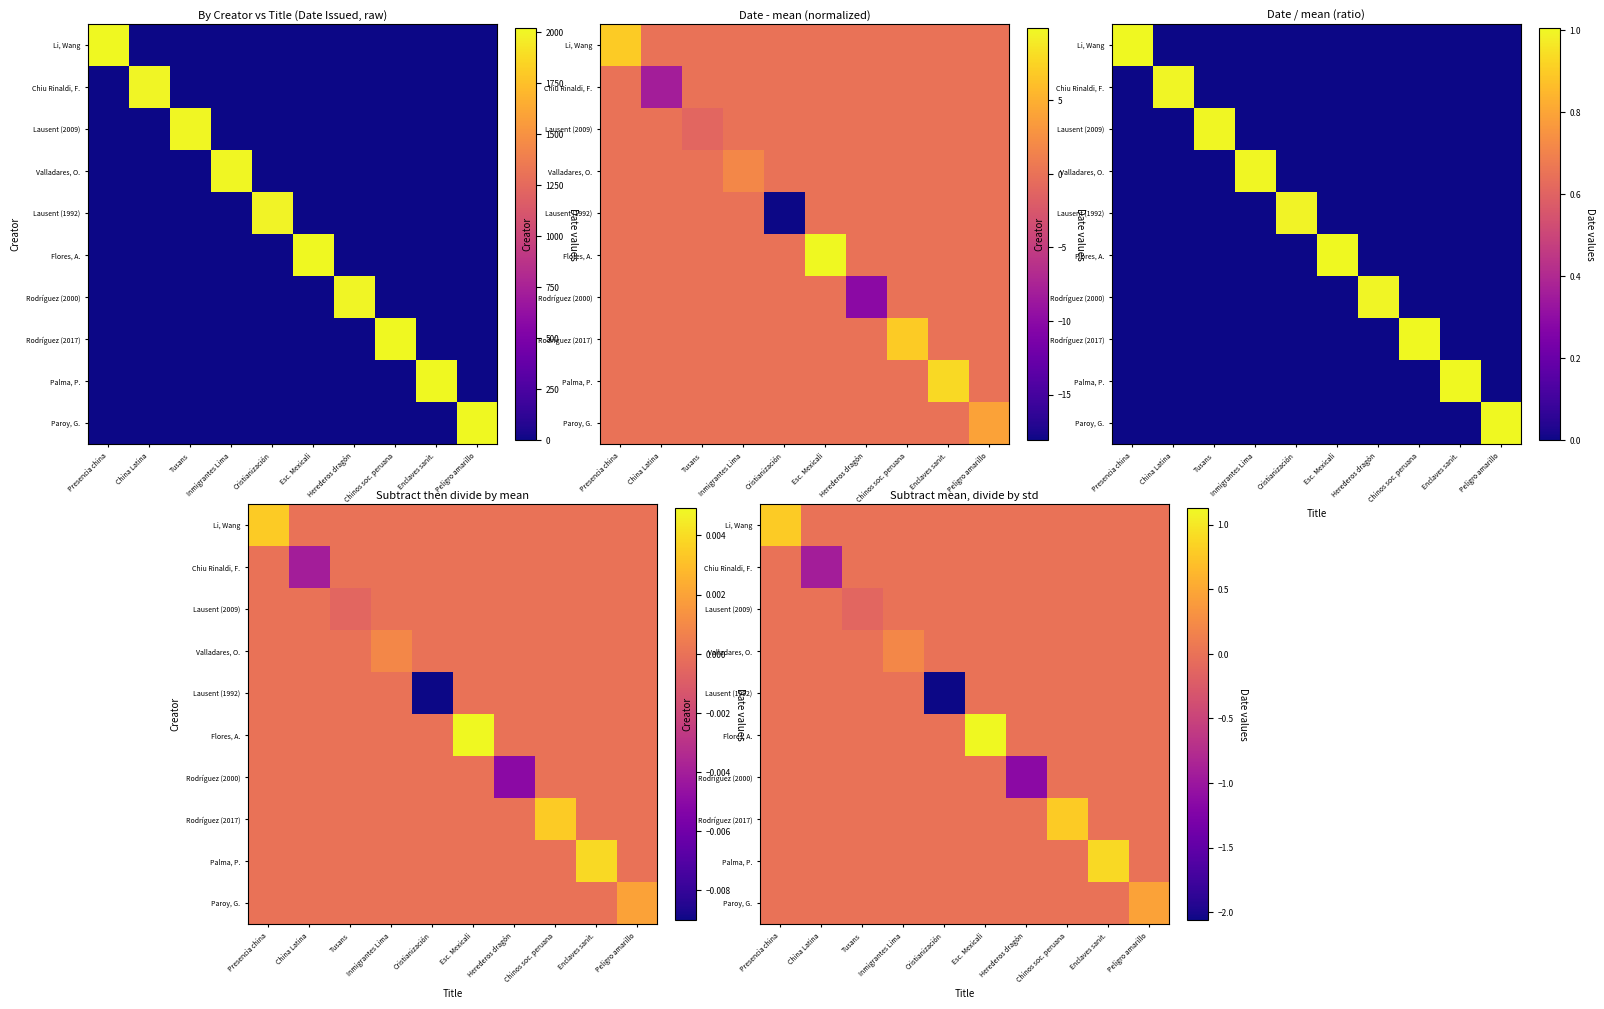

What is the greatest value displayed?

1.1